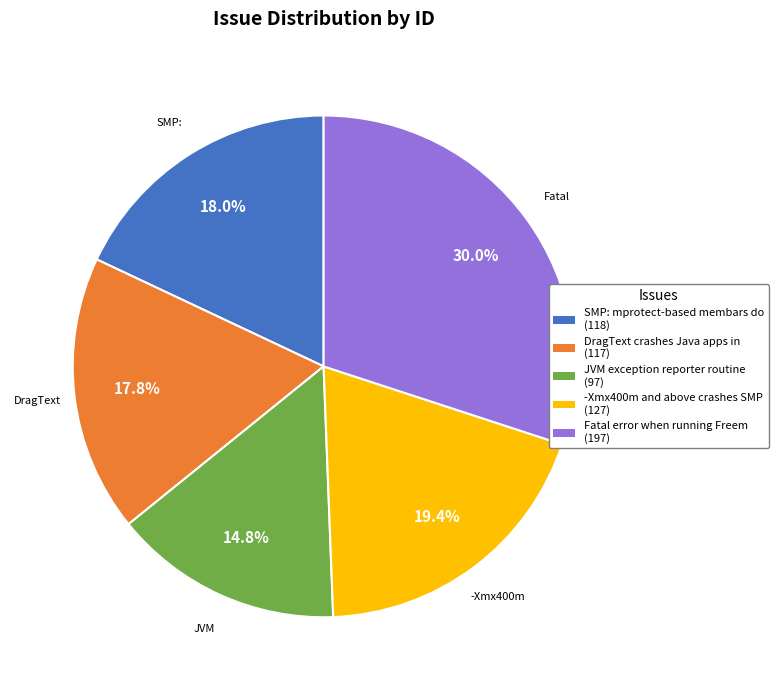

Is there a majority slice in this chart?

No